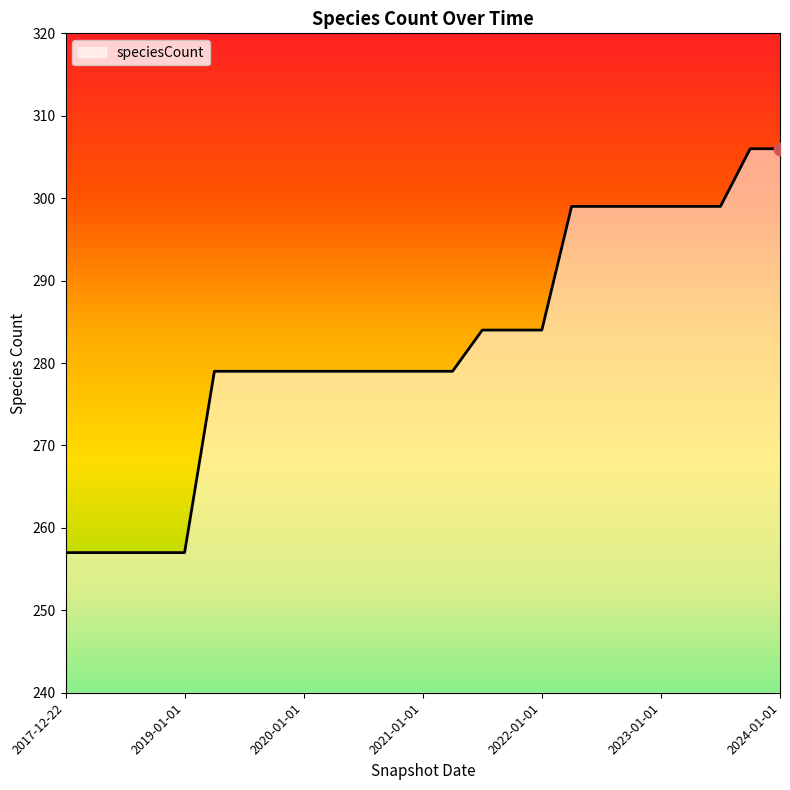

What is the greatest value displayed?

306